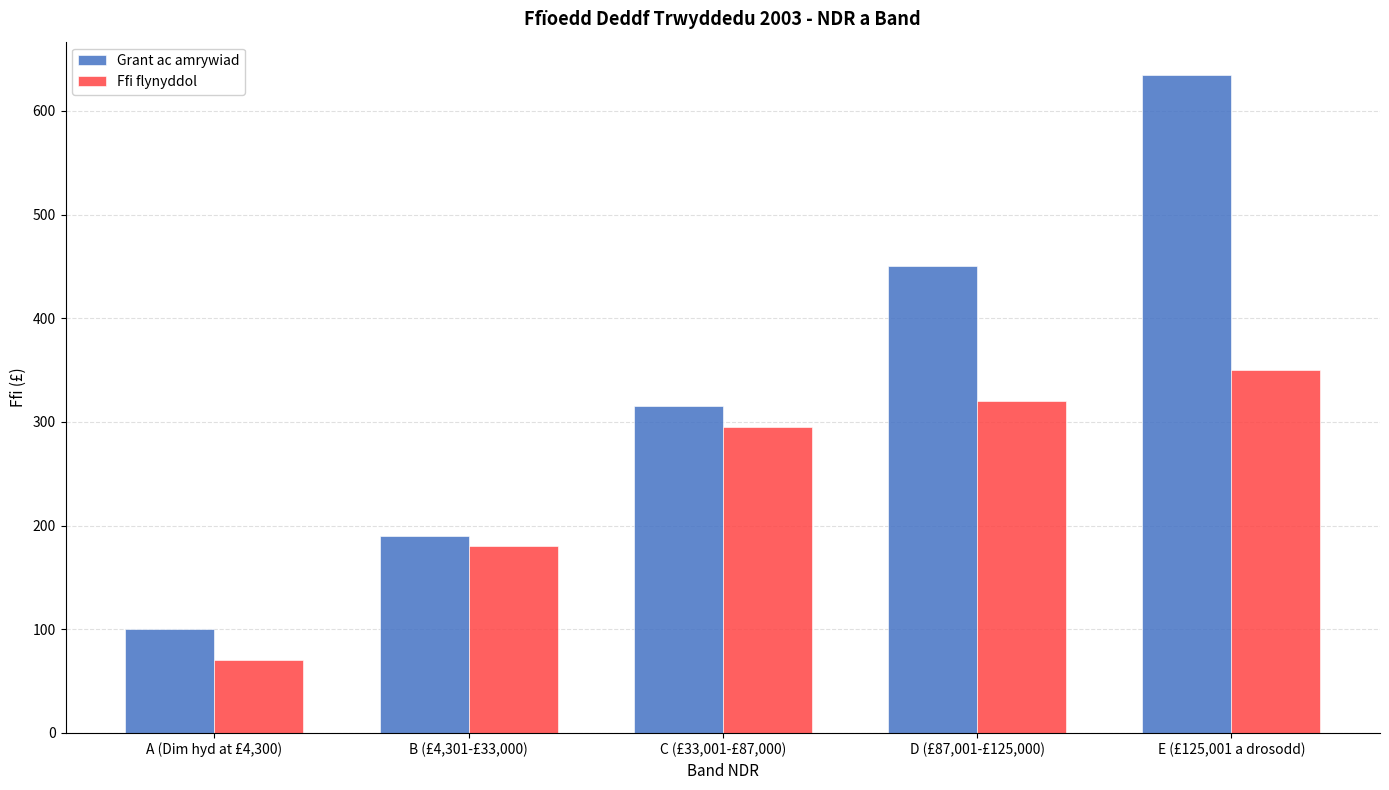

What is the sum of all Grant ac amrywiad values?

1690